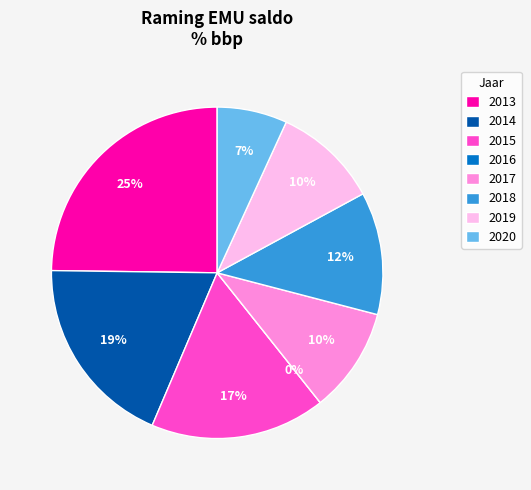

Count the number of slices in the pie.

8